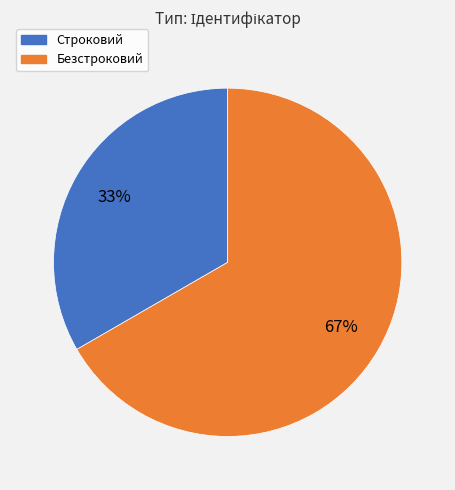

Do Безстроковий and Строковий together represent more than half of the pie?

Yes